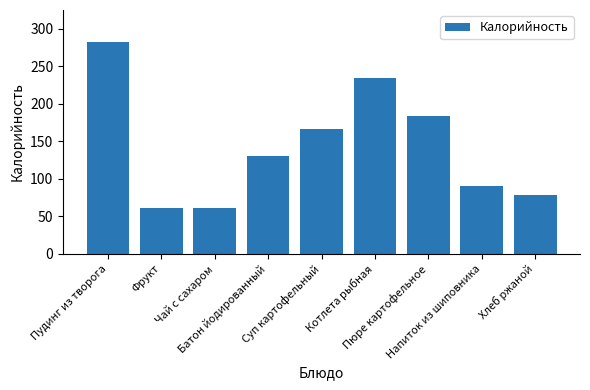

How many distinct data groups are displayed?

1